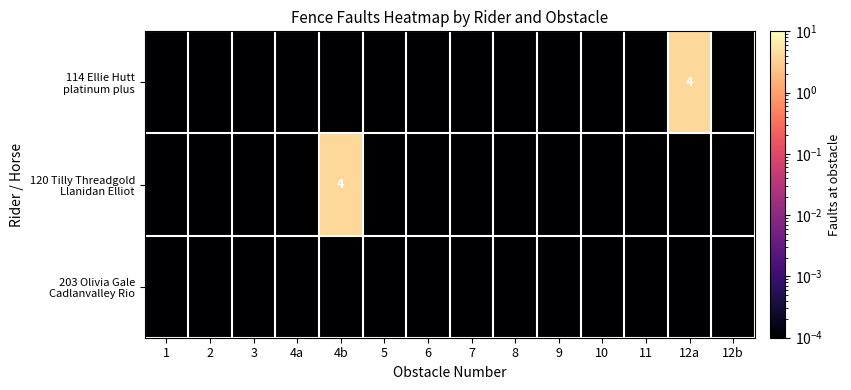

List the labels in order of 120 Tilly Threadgold Llanidan Elliot value, smallest first.

1, 2, 3, 4a, 5, 6, 7, 8, 9, 10, 11, 12a, 12b, 4b